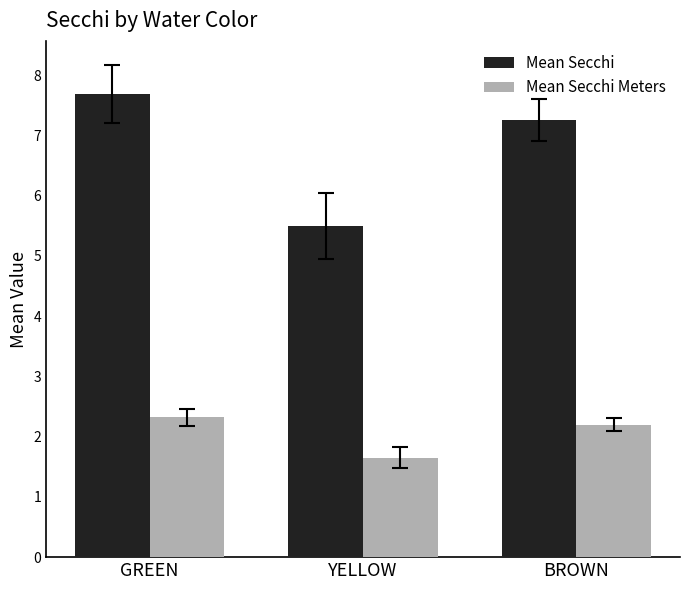

At which category is the sum across all series the highest?

GREEN